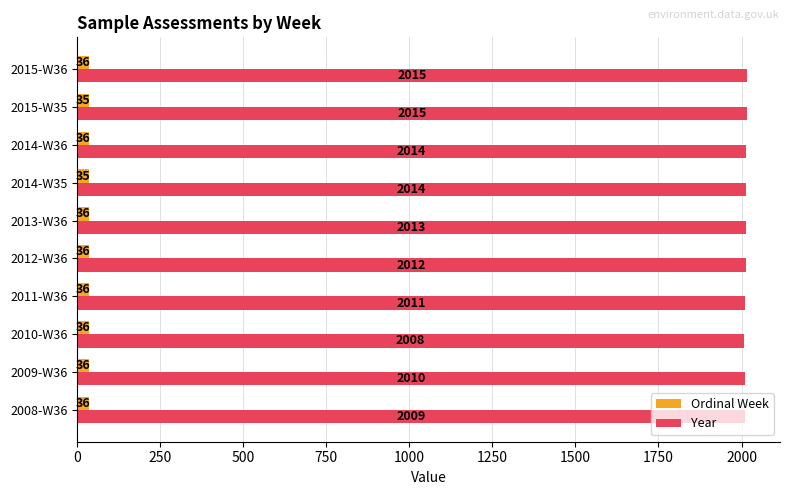

Rank the series by their average value, from highest to lowest.

Year, Ordinal Week